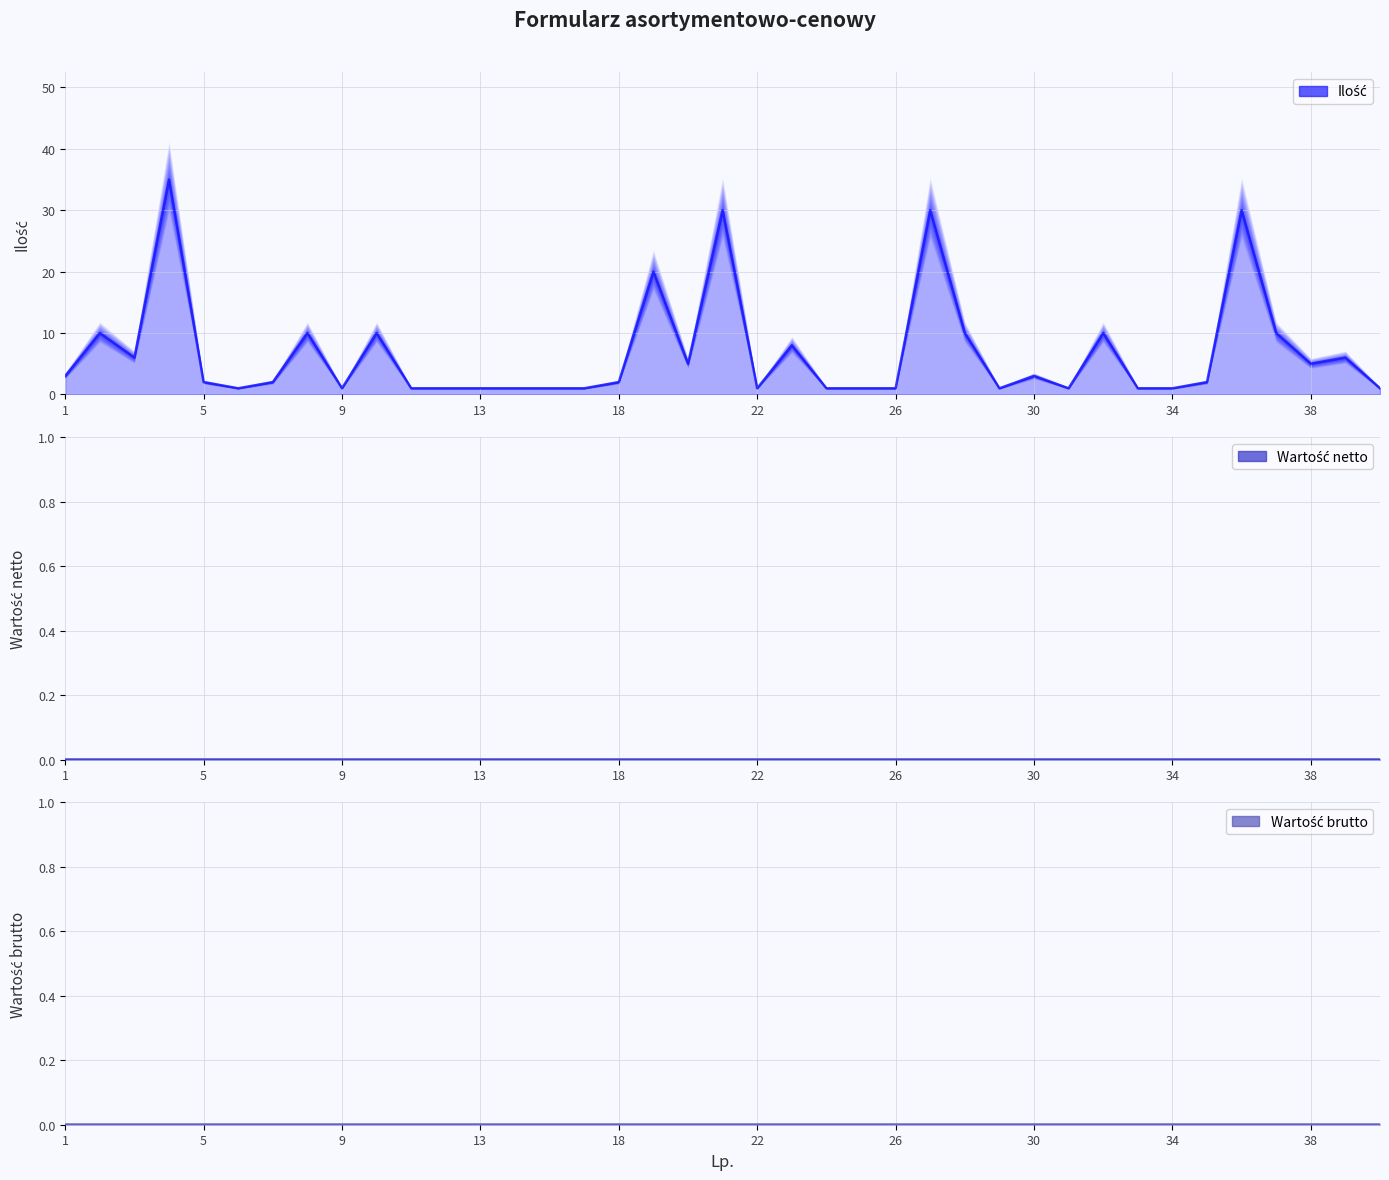

True or false: Wartość brutto and Wartość netto intersect in this chart.

False